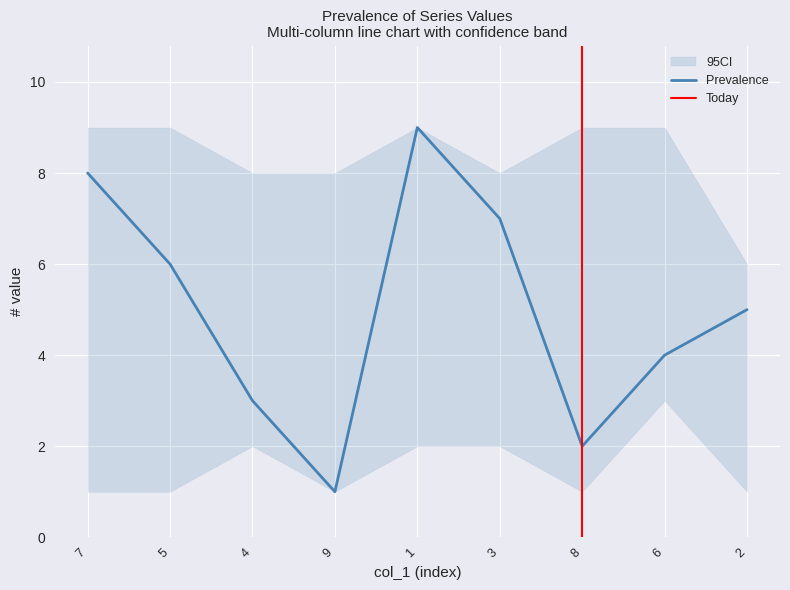

The value of Prevalence at 6 is 6. True or false?

False